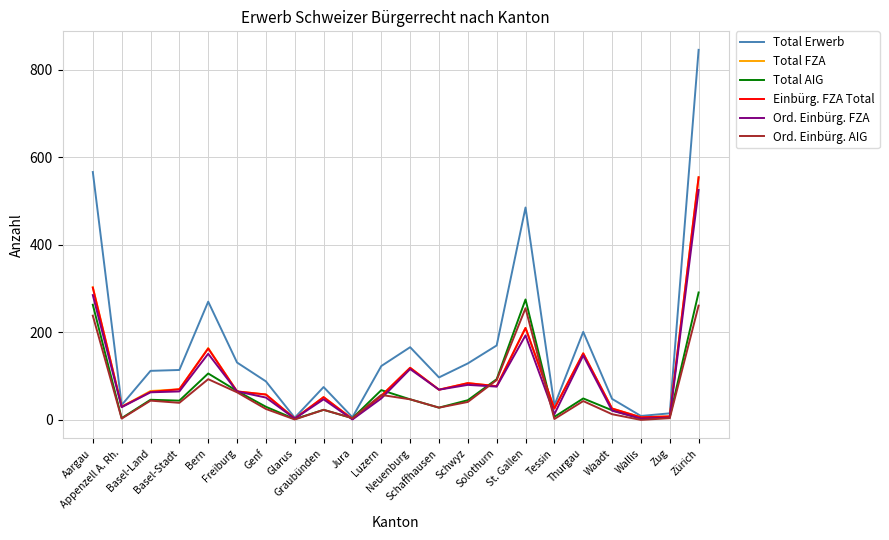

What are all the series names shown in the legend?

Total Erwerb, Total FZA, Total AIG, Einbürg. FZA Total, Ord. Einbürg. FZA, Ord. Einbürg. AIG